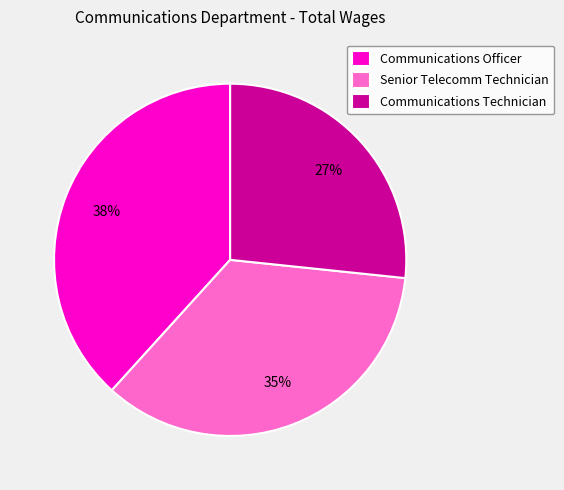

Which category has the biggest portion of the pie?

Communications Officer